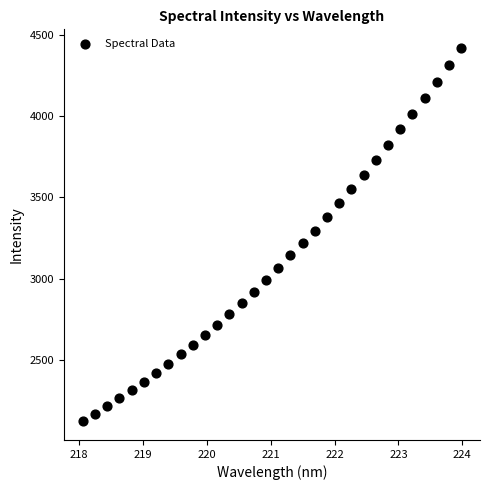

What is the range of Y values (max minus min)?

2290.9